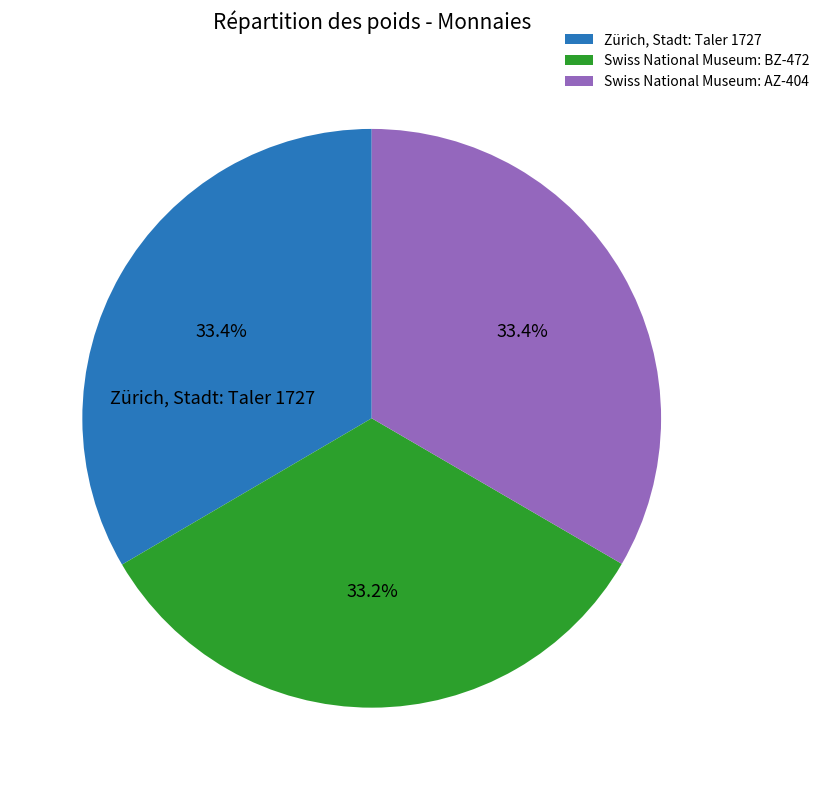

To the nearest percent, what percentage of the pie is Swiss National Museum: BZ-472?

33%